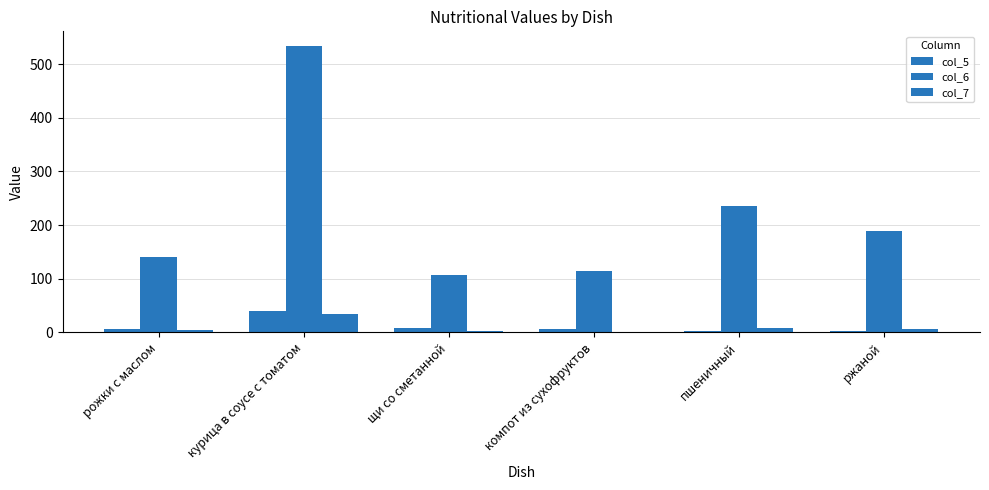

Rank the categories by col_6 value from lowest to highest.

щи со сметанной, компот из сухофруктов, рожки с маслом, ржаной, пшеничный, курица в соусе с томатом